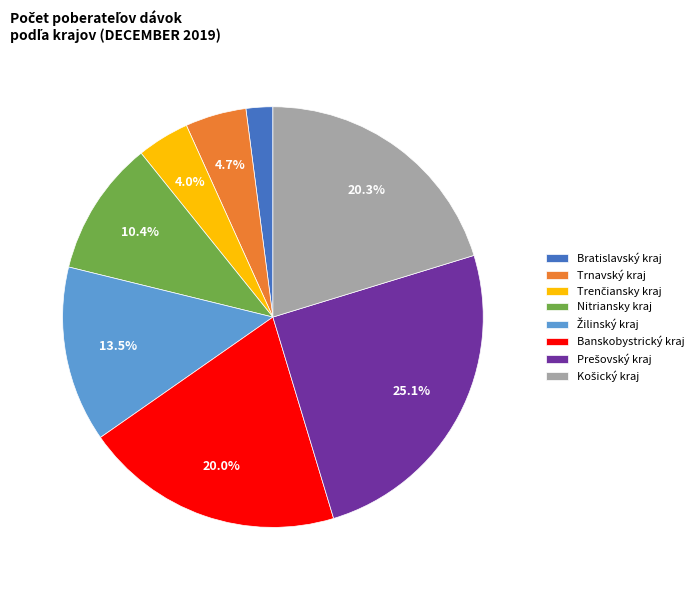

Which slice is the smallest?

Bratislavský kraj